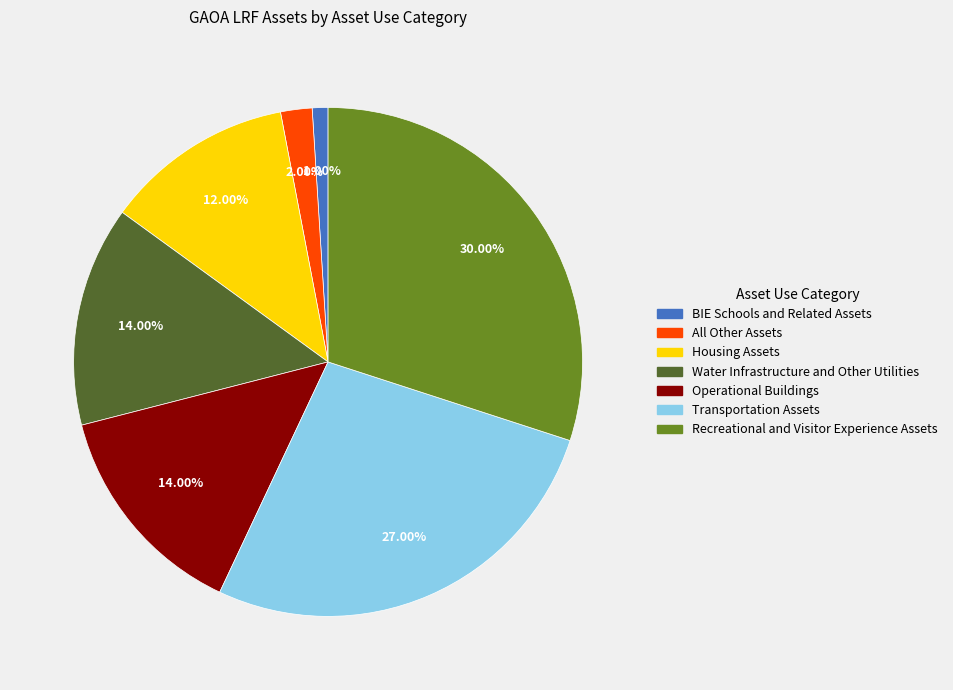

Between Operational Buildings and BIE Schools and Related Assets, which is larger?

Operational Buildings